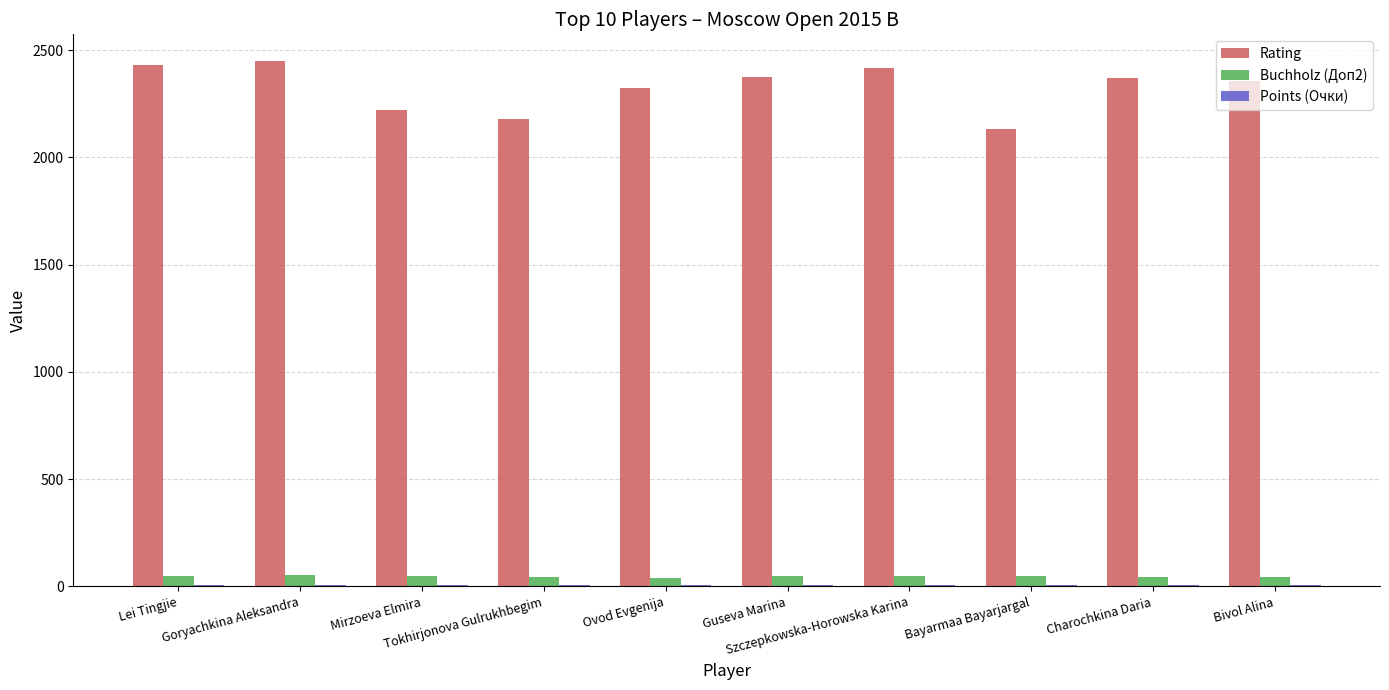

What is the maximum value for Rating?

2451.0